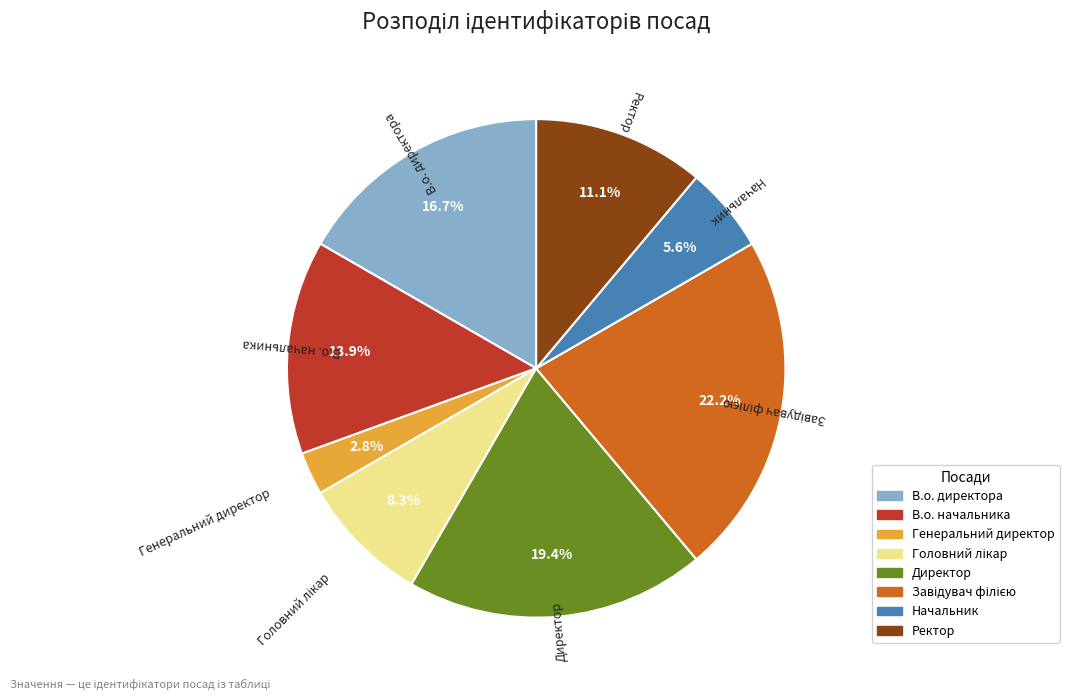

Count the number of slices in the pie.

8